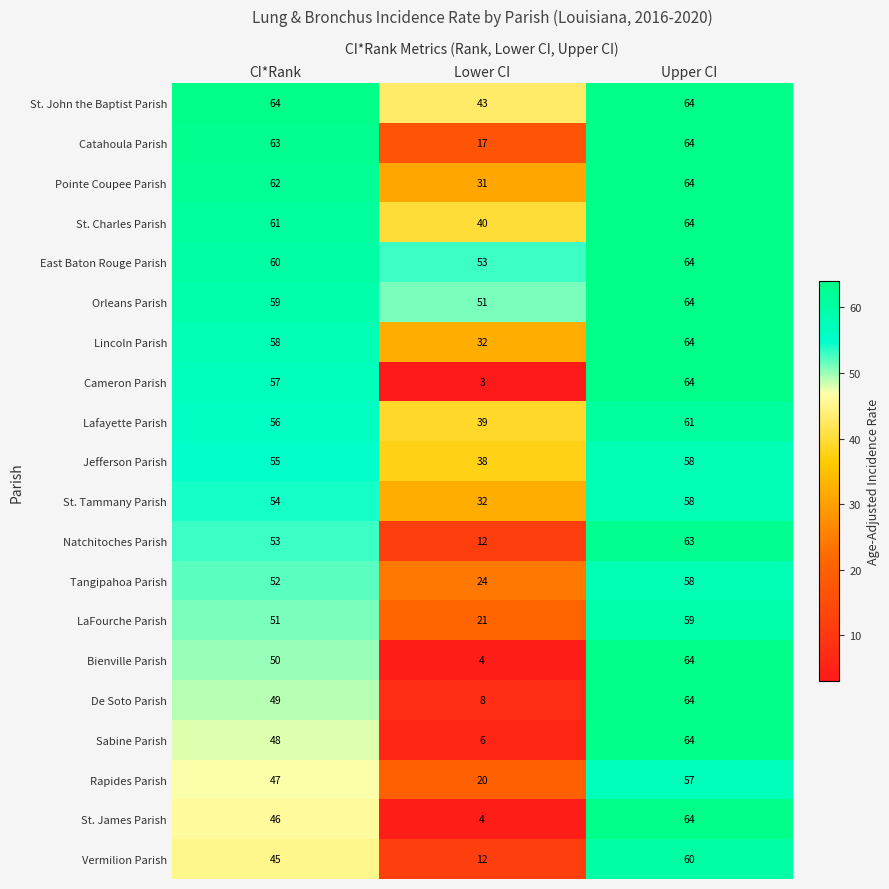

How many categories are shown in the chart?

3